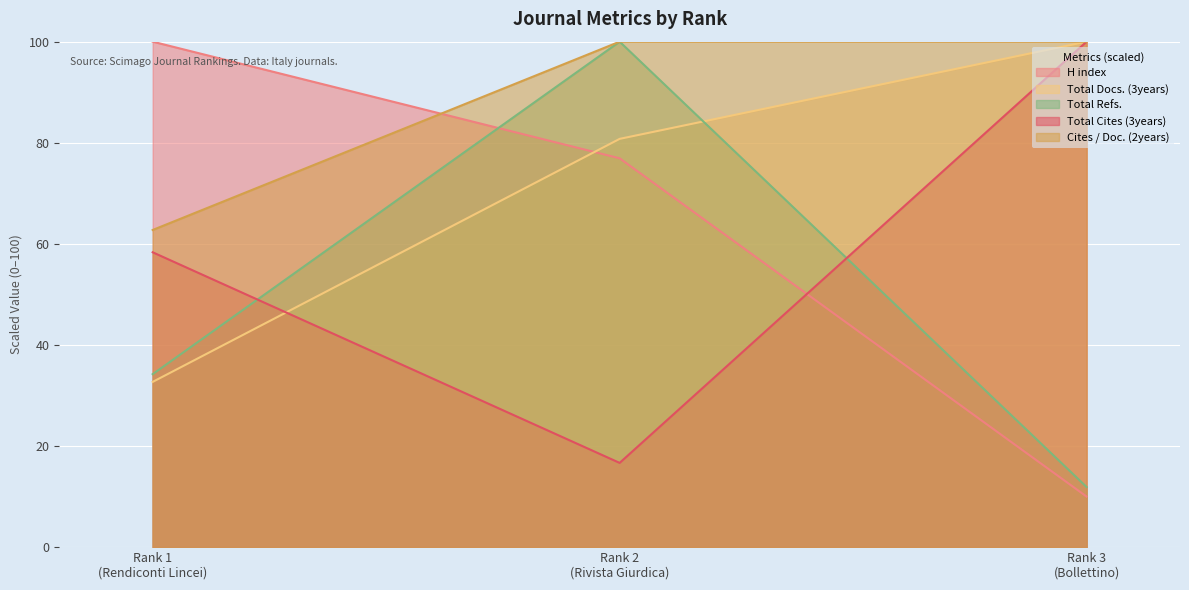

Count the number of data series in this chart.

5